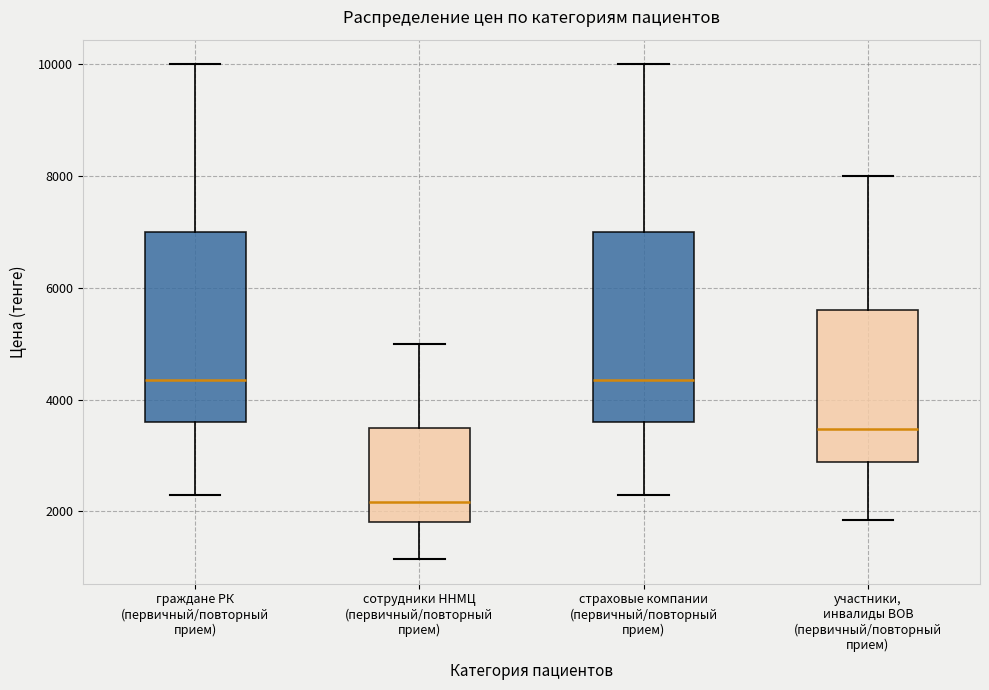

Reading left to right, read every box against the y-axis: the position of its median line, the range the box covers, and the ends of its whiskers. The values are not printed on the chart, so give them approximately, as read against the axis.

граждане РК (первичный/повторный прием): median 4400, box 3600 to 7000, whiskers 2400 to 10000
сотрудники ННМЦ (первичный/повторный прием): median 2200, box 1800 to 3600, whiskers 1200 to 5000
страховые компании (первичный/повторный прием): median 4400, box 3600 to 7000, whiskers 2400 to 10000
участники, инвалиды ВОВ (первичный/повторный прием): median 3400, box 2800 to 5600, whiskers 1800 to 8000